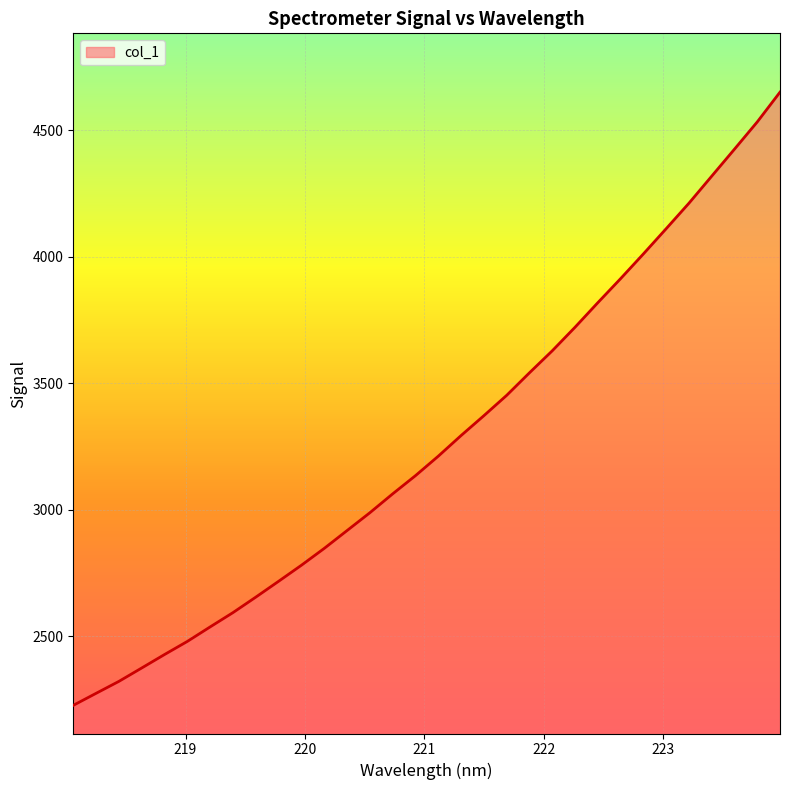

What is the smallest value displayed?

2226.2